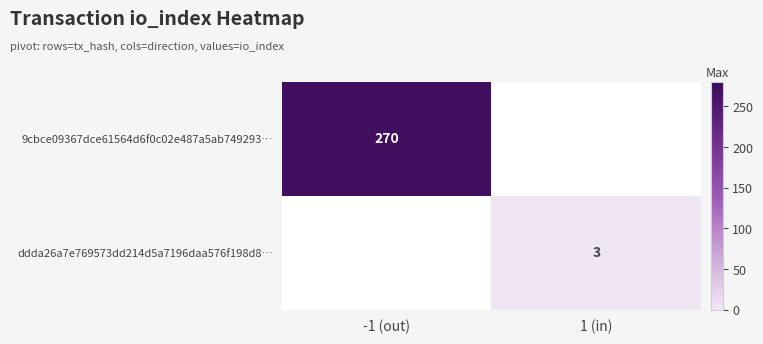

What is the greatest value displayed?

270.0